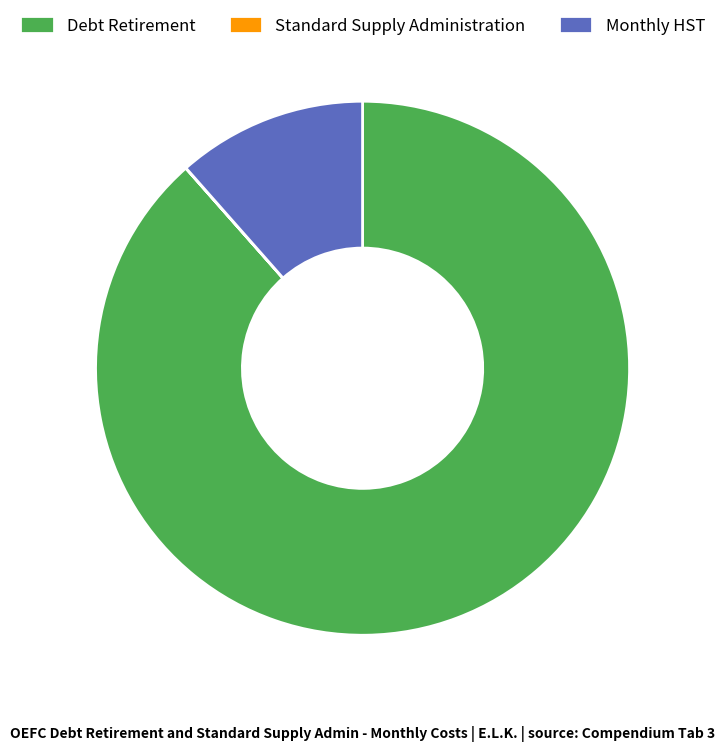

The Monthly HST slice represents 12% of the pie. True or false?

True